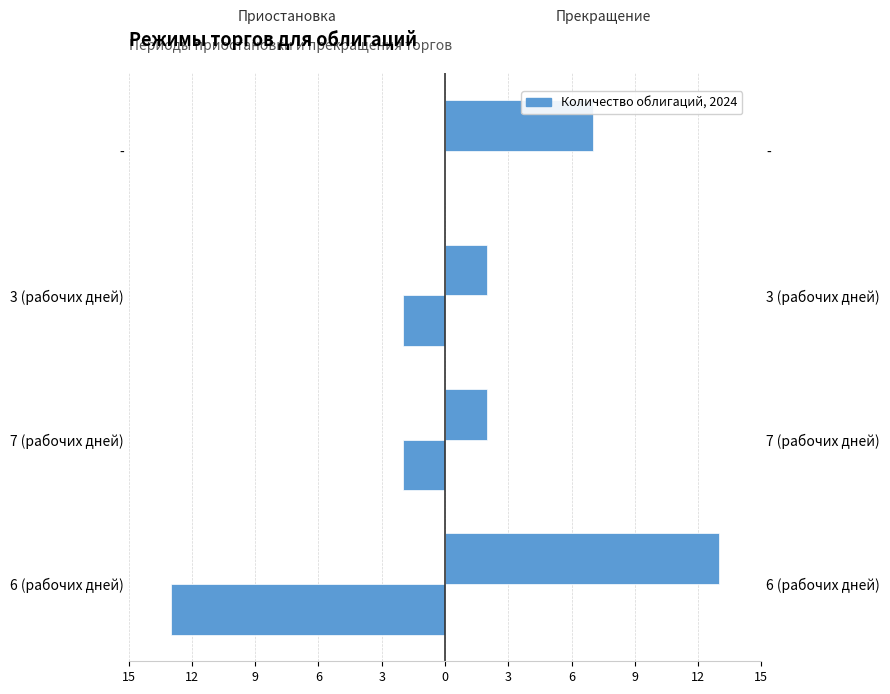

Are the bars horizontal?

Yes